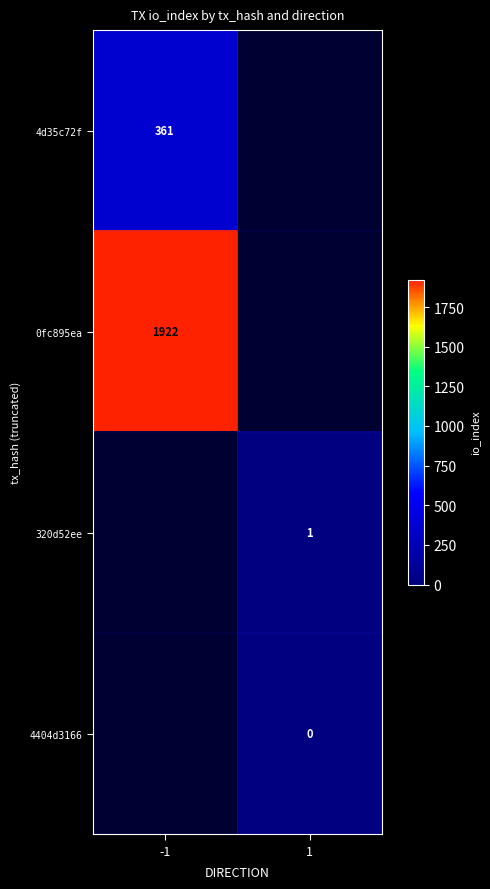

The value of 4d35c72f at -1 is 115. True or false?

False